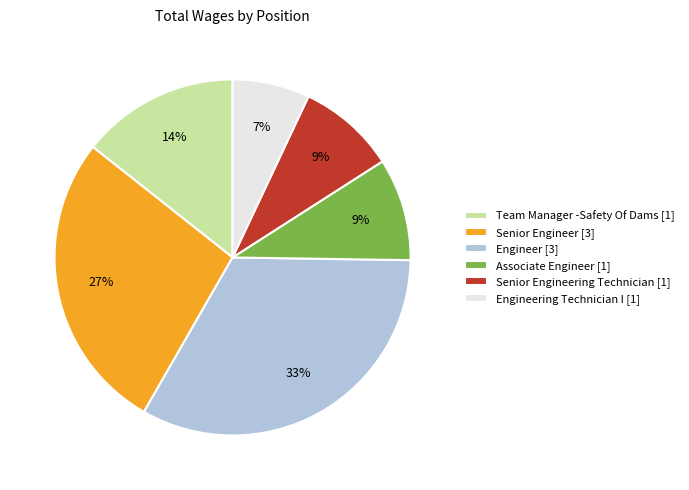

Which category has the smallest portion of the pie?

Engineering Technician I [1]